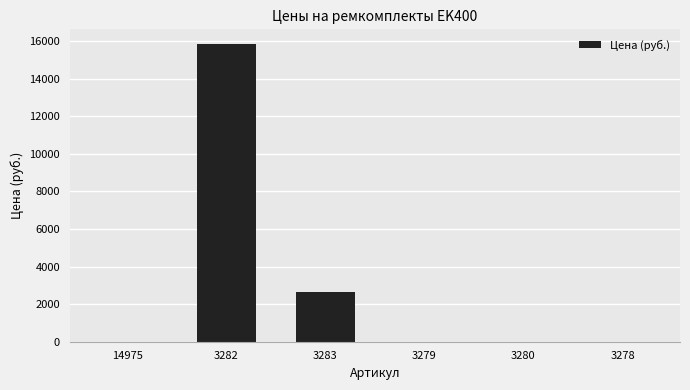

At which label is the value closest to 7920?

3283